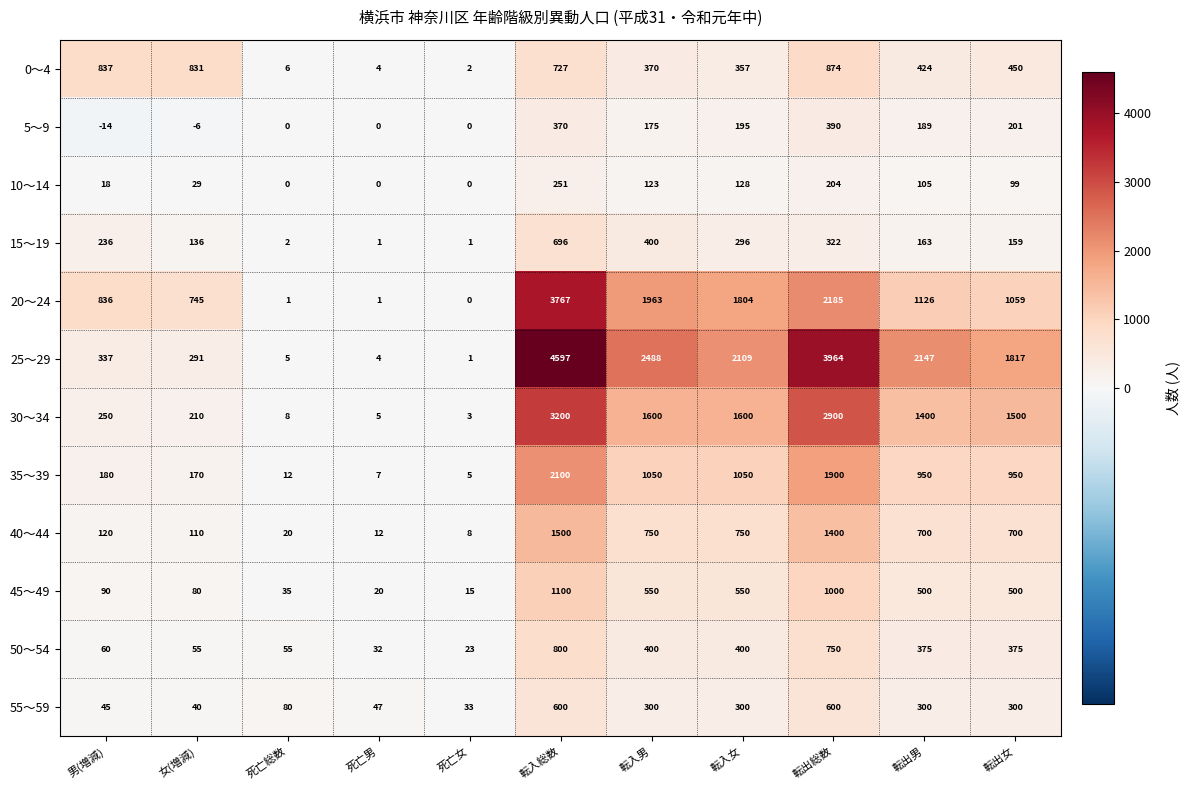

What is the difference between the highest and lowest values at 転出総数?

3760